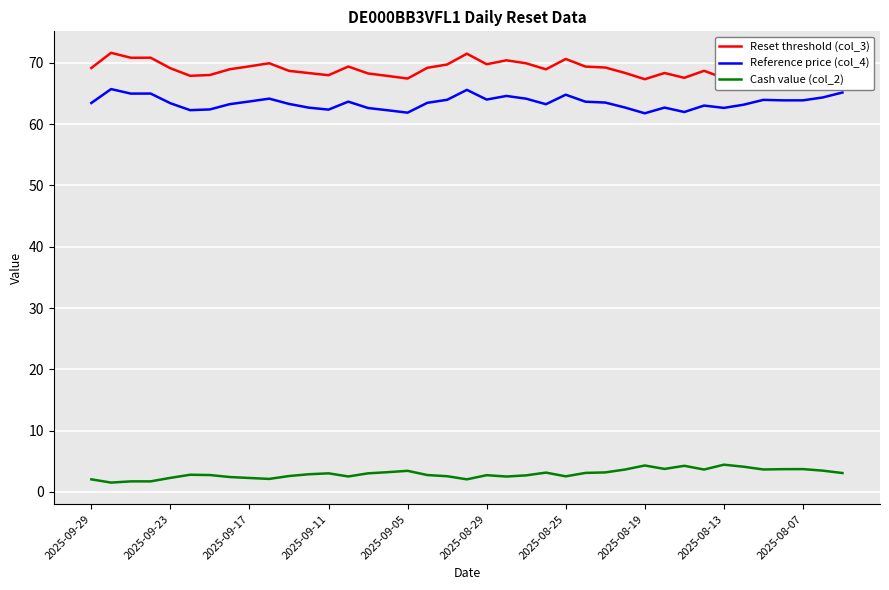

What is the highest value of the Cash value (col_2) series?

4.4